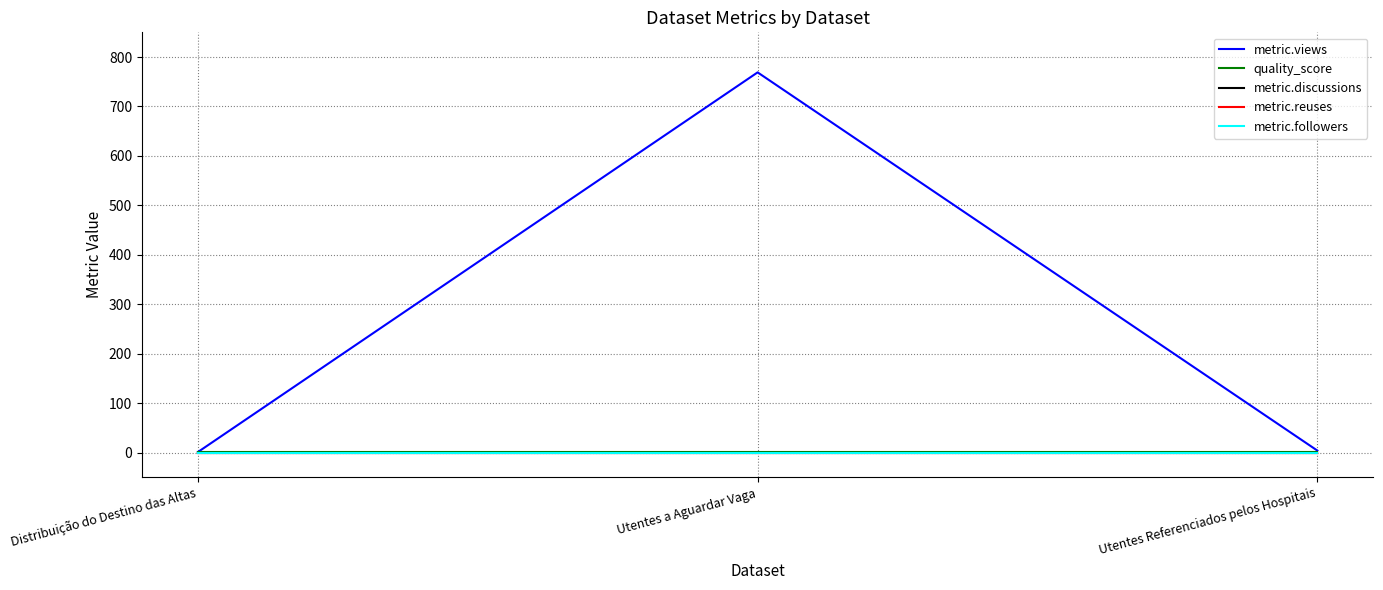

How many lines are shown in the chart?

5